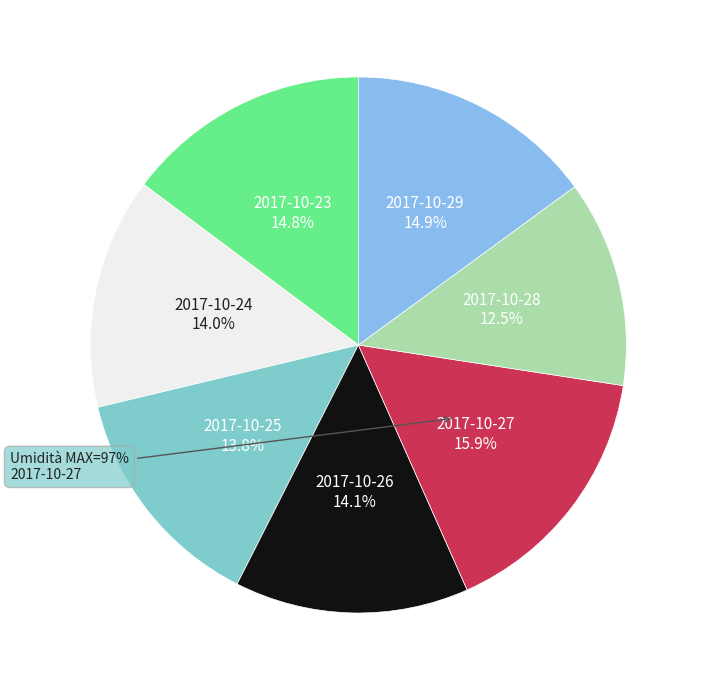

Does 2017-10-25 account for over 50% of the chart?

No